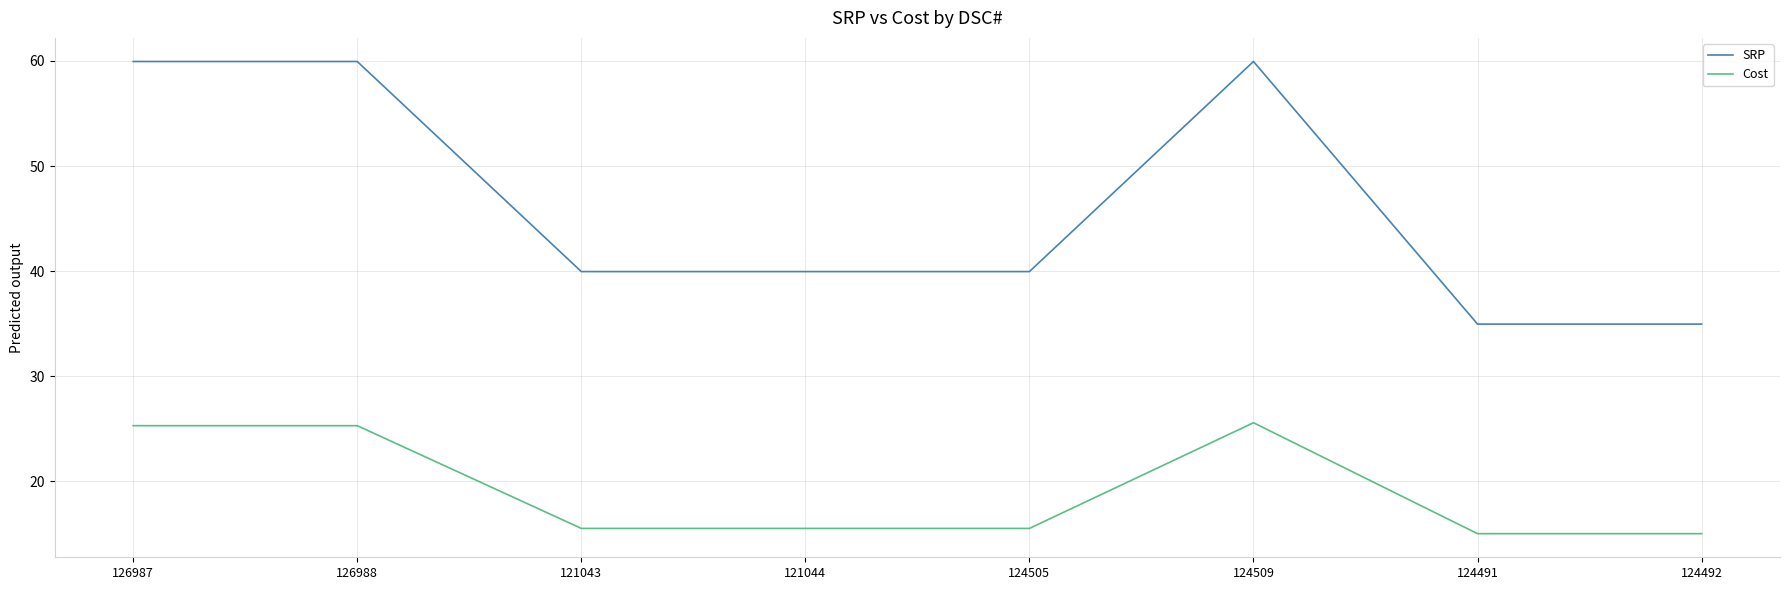

What is the sum of all Cost values?

152.6